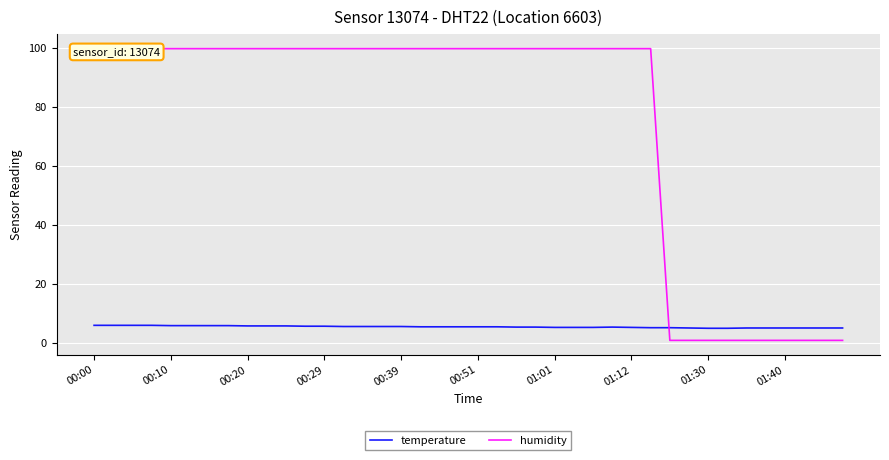

The temperature series shows 9.4 at 00:20. True or false?

False